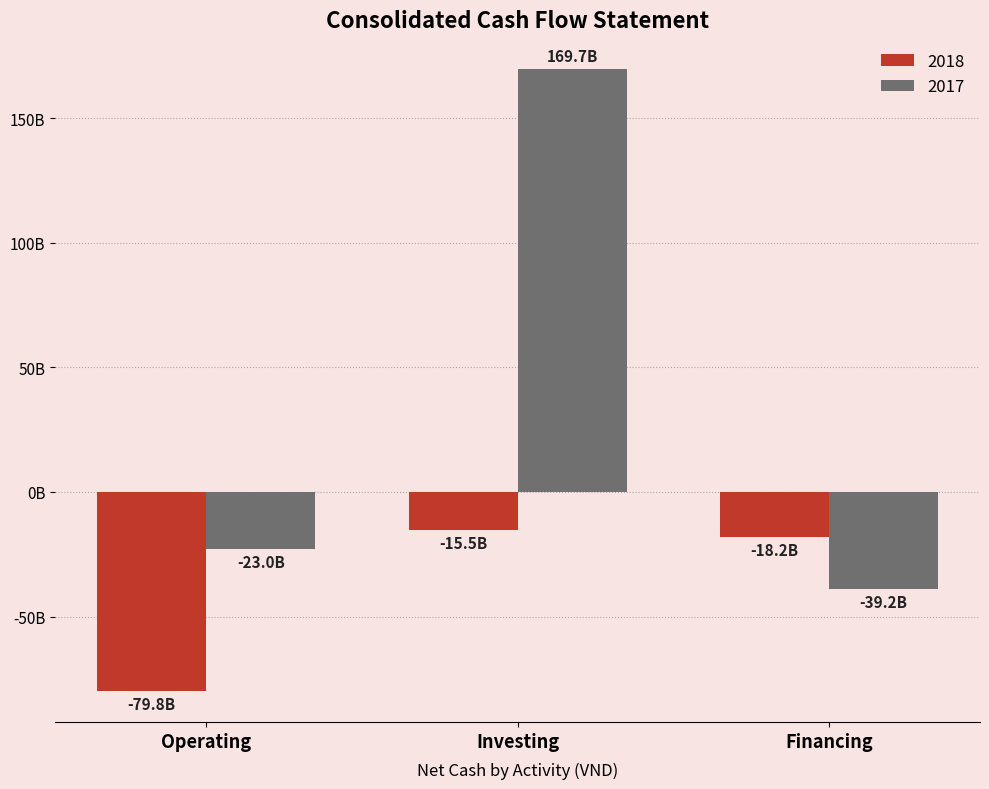

The value of 2017 at Operating is -10543542676. True or false?

False